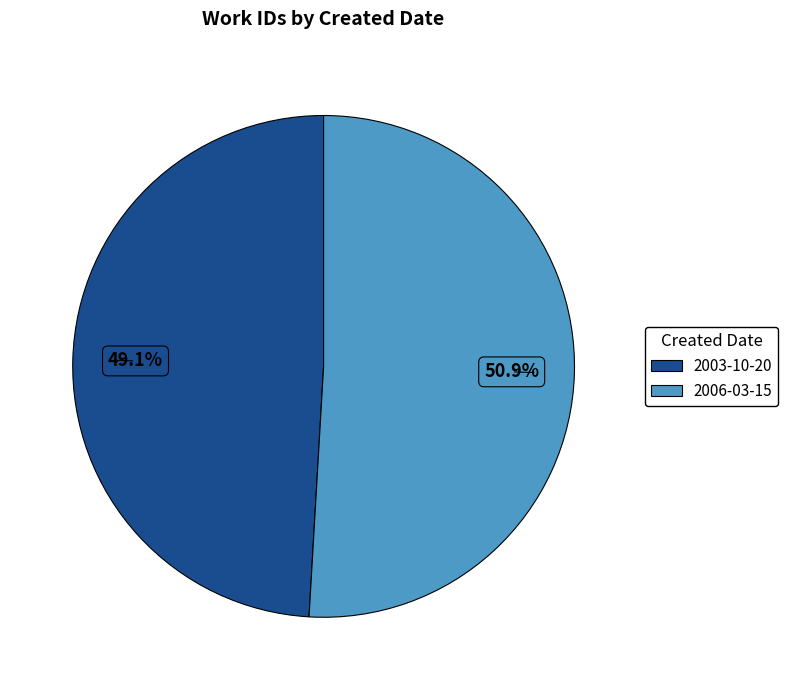

Between 2003-10-20 and 2006-03-15, which is larger?

2006-03-15